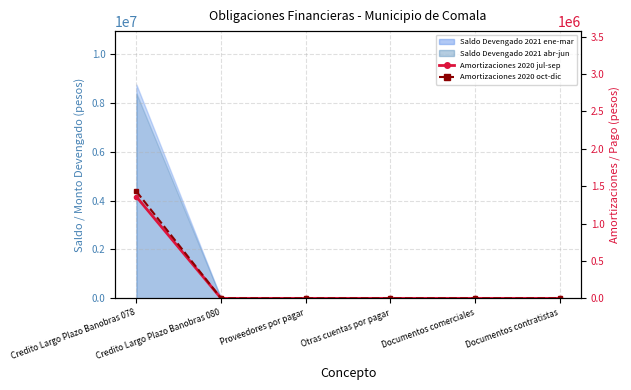

At which label is Amortizaciones 2020 oct-dic closest to 714945?

Credito Largo Plazo Banobras 080